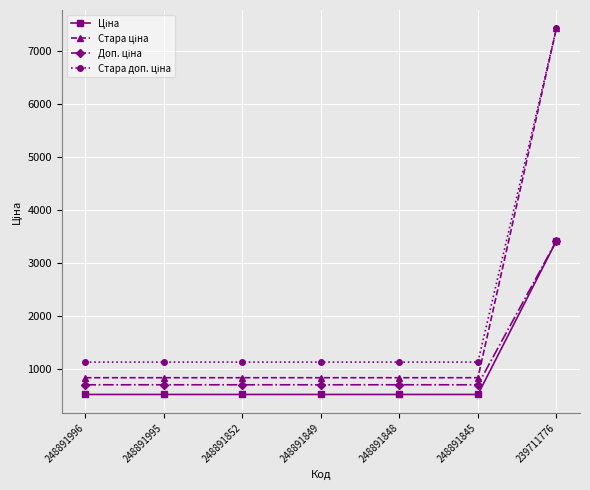

At which category does the chart reach its peak across all series?

239711776